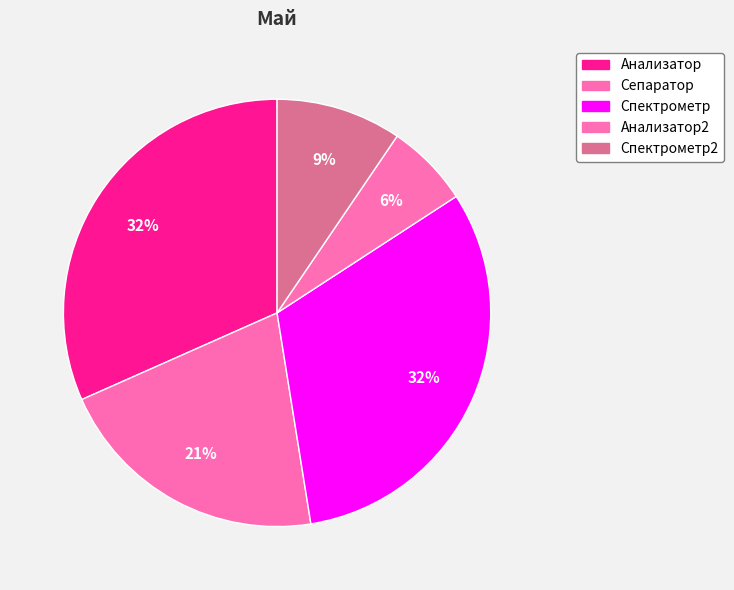

How many segments does this pie chart have?

5